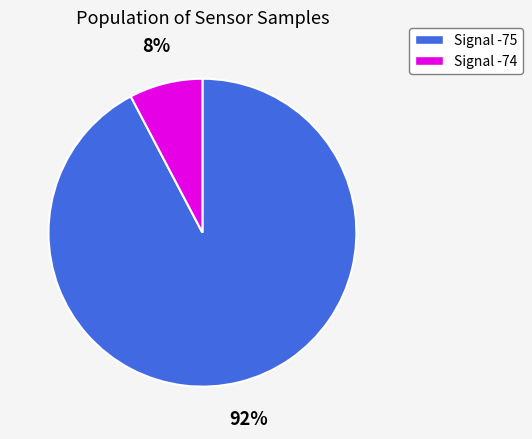

Is there any slice that represents more than half of the pie?

Yes